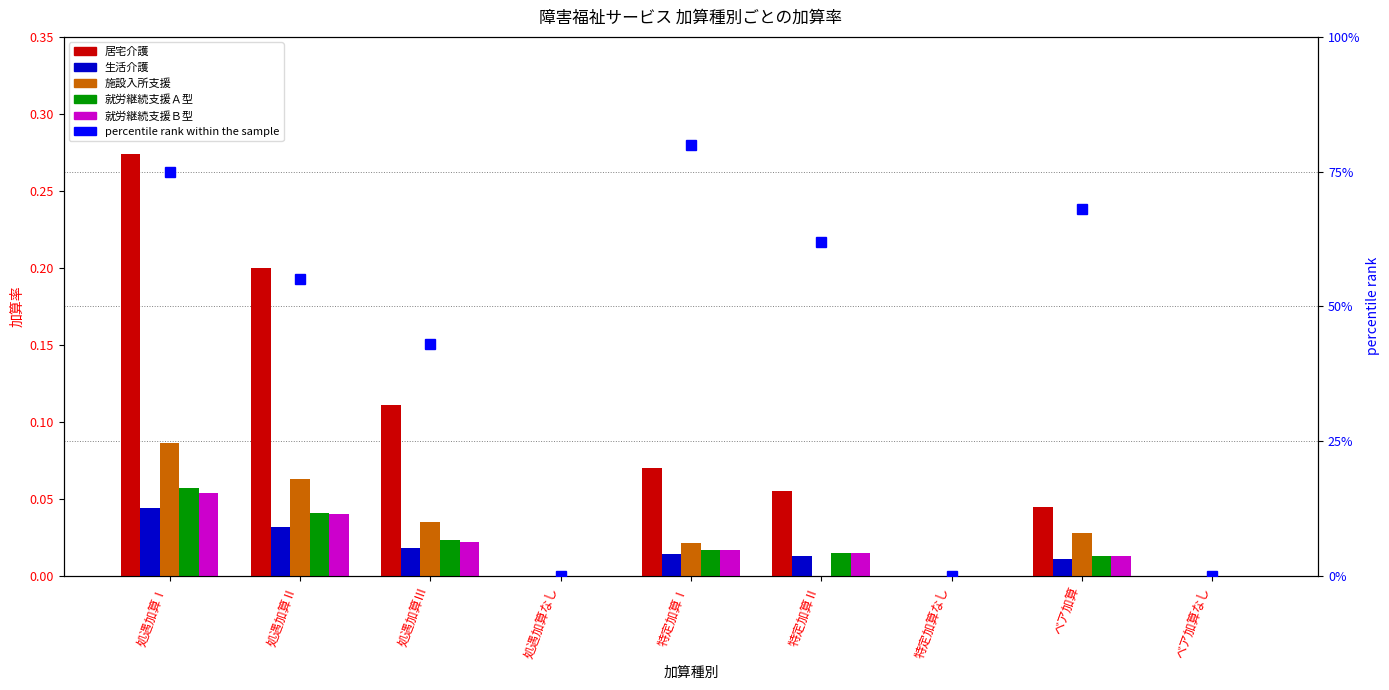

Reading left to right, transcribe all the data shown in this chart.

居宅介護: 処遇加算Ⅰ=0.3	処遇加算Ⅱ=0.2	処遇加算Ⅲ=0.1	処遇加算なし=0.0	特定加算Ⅰ=0.1	特定加算Ⅱ=0.1	特定加算なし=0.0	ベア加算=0.0	ベア加算なし=0.0
生活介護: 処遇加算Ⅰ=0.0	処遇加算Ⅱ=0.0	処遇加算Ⅲ=0.0	処遇加算なし=0.0	特定加算Ⅰ=0.0	特定加算Ⅱ=0.0	特定加算なし=0.0	ベア加算=0.0	ベア加算なし=0.0
施設入所支援: 処遇加算Ⅰ=0.1	処遇加算Ⅱ=0.1	処遇加算Ⅲ=0.0	処遇加算なし=0.0	特定加算Ⅰ=0.0	特定加算Ⅱ=0.0	特定加算なし=0.0	ベア加算=0.0	ベア加算なし=0.0
就労継続支援Ａ型: 処遇加算Ⅰ=0.1	処遇加算Ⅱ=0.0	処遇加算Ⅲ=0.0	処遇加算なし=0.0	特定加算Ⅰ=0.0	特定加算Ⅱ=0.0	特定加算なし=0.0	ベア加算=0.0	ベア加算なし=0.0
就労継続支援Ｂ型: 処遇加算Ⅰ=0.1	処遇加算Ⅱ=0.0	処遇加算Ⅲ=0.0	処遇加算なし=0.0	特定加算Ⅰ=0.0	特定加算Ⅱ=0.0	特定加算なし=0.0	ベア加算=0.0	ベア加算なし=0.0
percentile rank within the sample: 処遇加算Ⅰ=75.0	処遇加算Ⅱ=55.0	処遇加算Ⅲ=43.0	処遇加算なし=0.0	特定加算Ⅰ=80.0	特定加算Ⅱ=62.0	特定加算なし=0.0	ベア加算=68.0	ベア加算なし=0.0